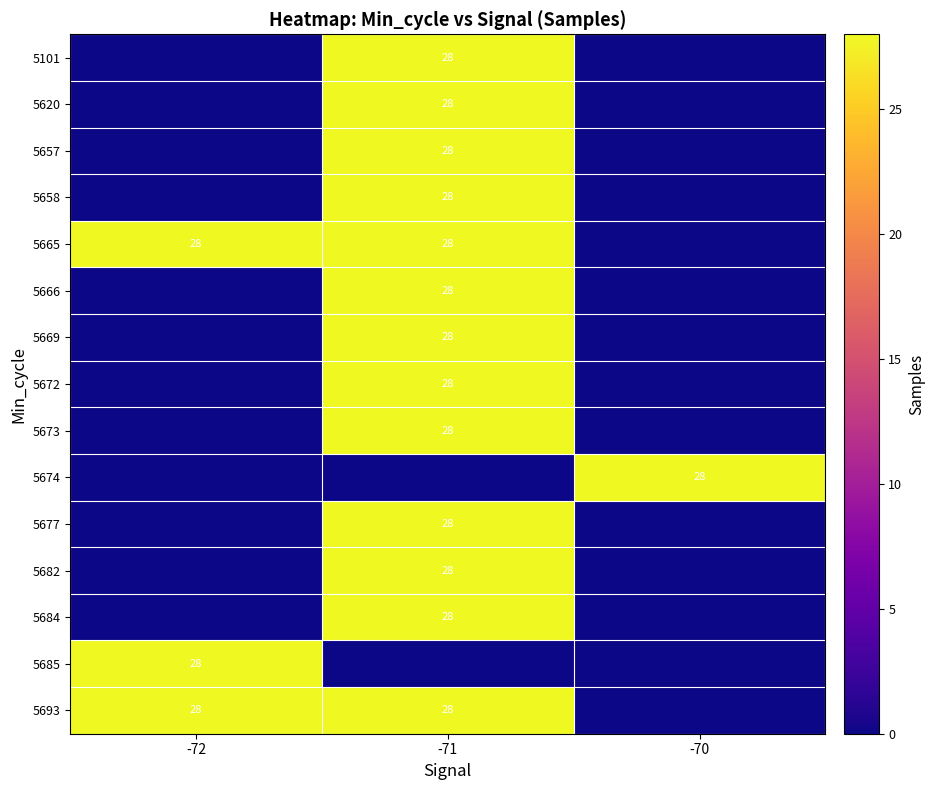

Is it true that 5101 equals 28 at -71?

True